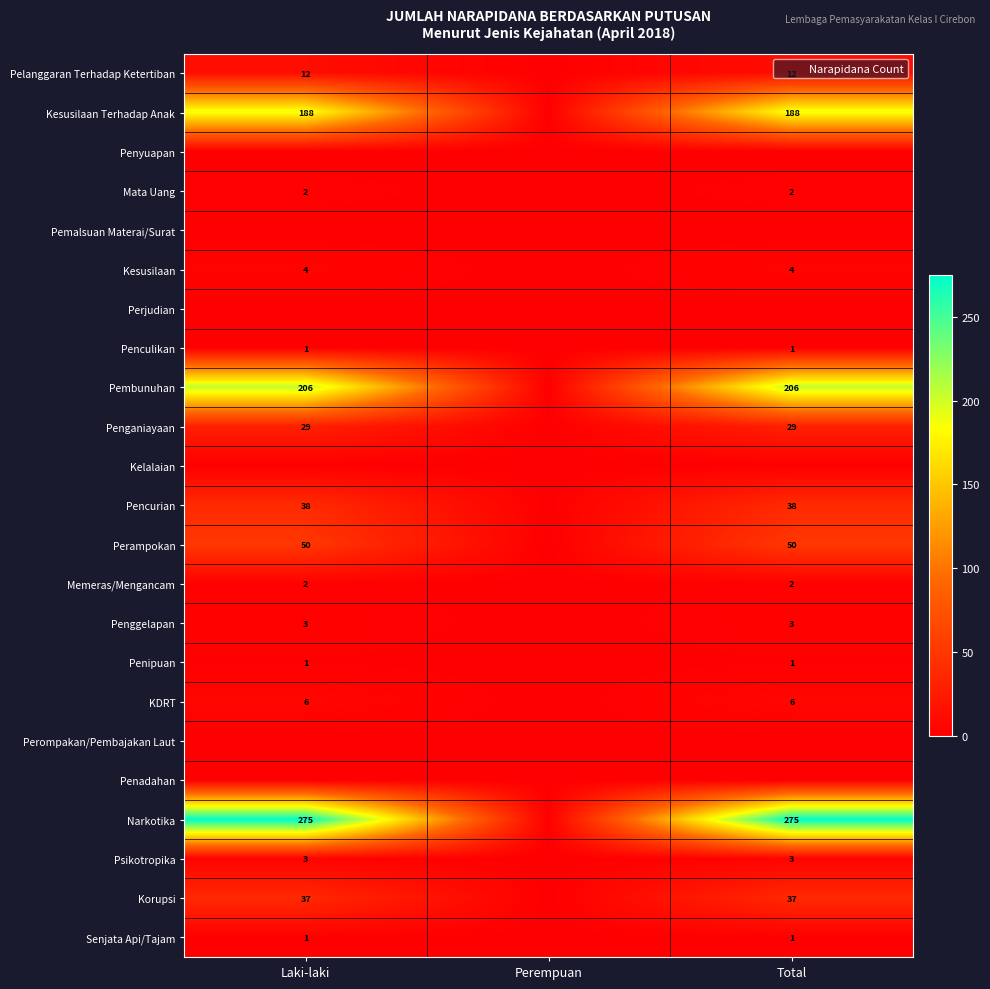

Between Perempuan and Total, which series saw the biggest shift?

Narkotika